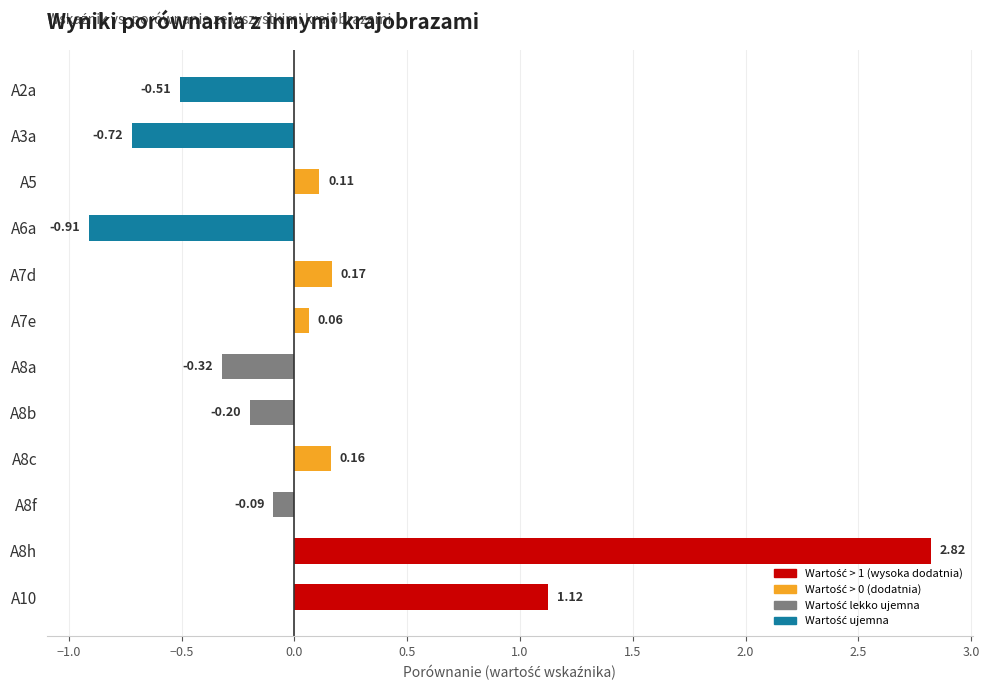

Between A8h and A8b, which is larger?

A8h